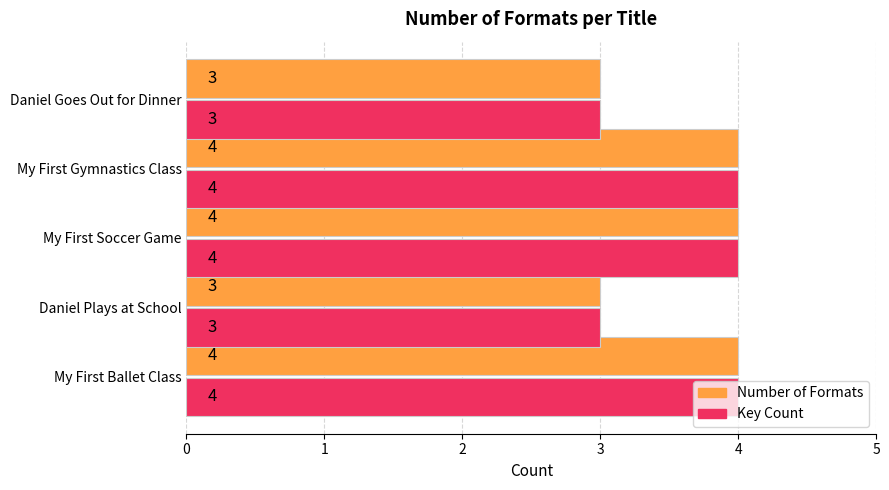

What is the approximate value of Key Count at Daniel Goes Out for Dinner?

3